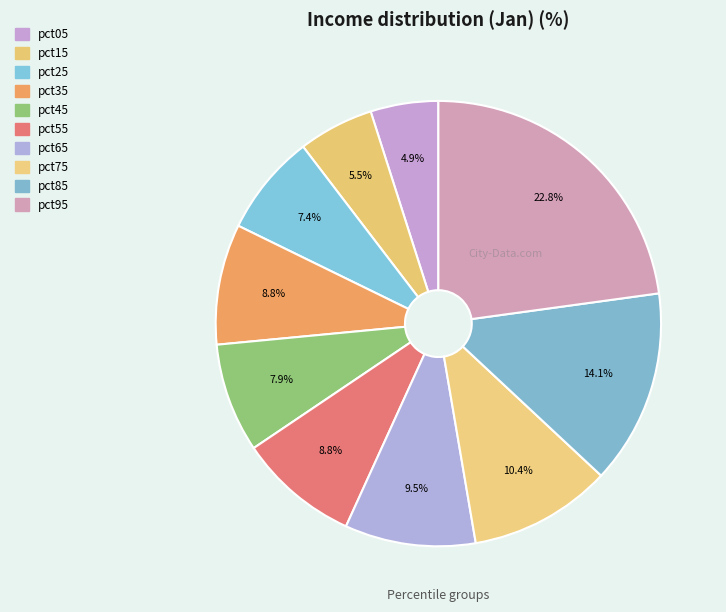

How many segments does this pie chart have?

10